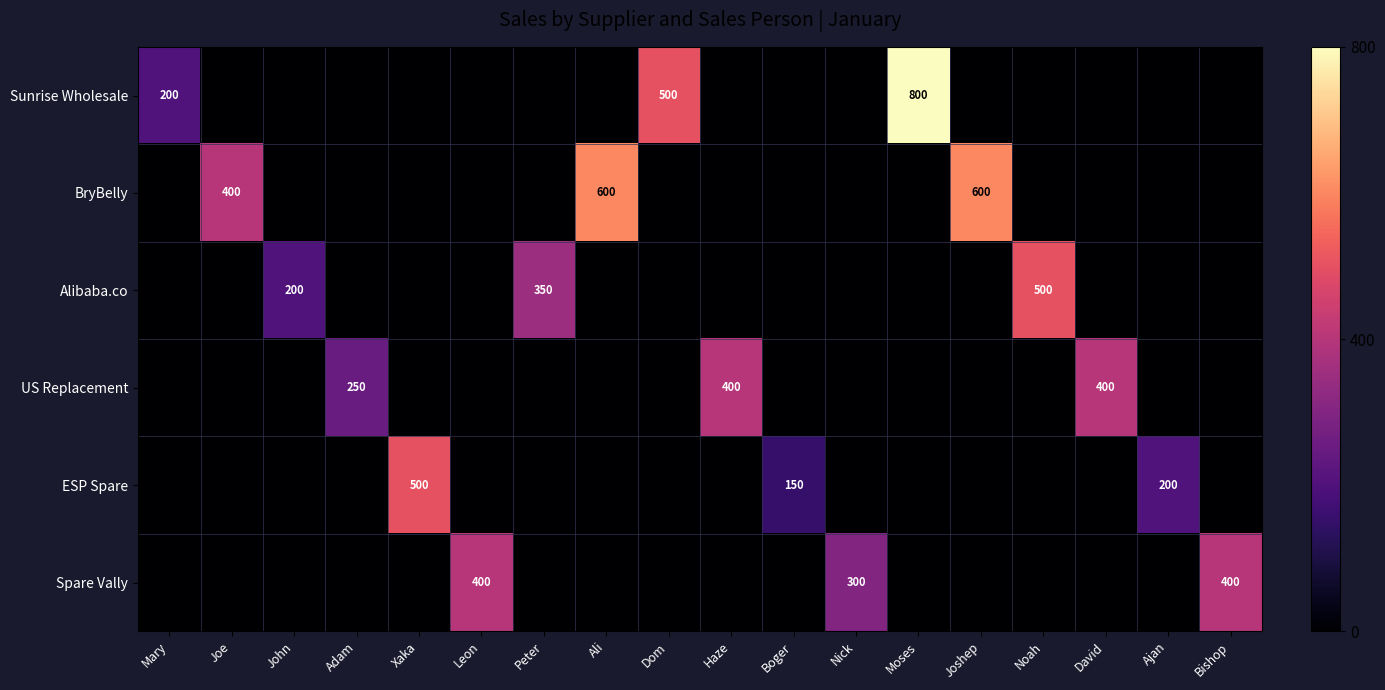

At which category is the sum across all series the highest?

Moses